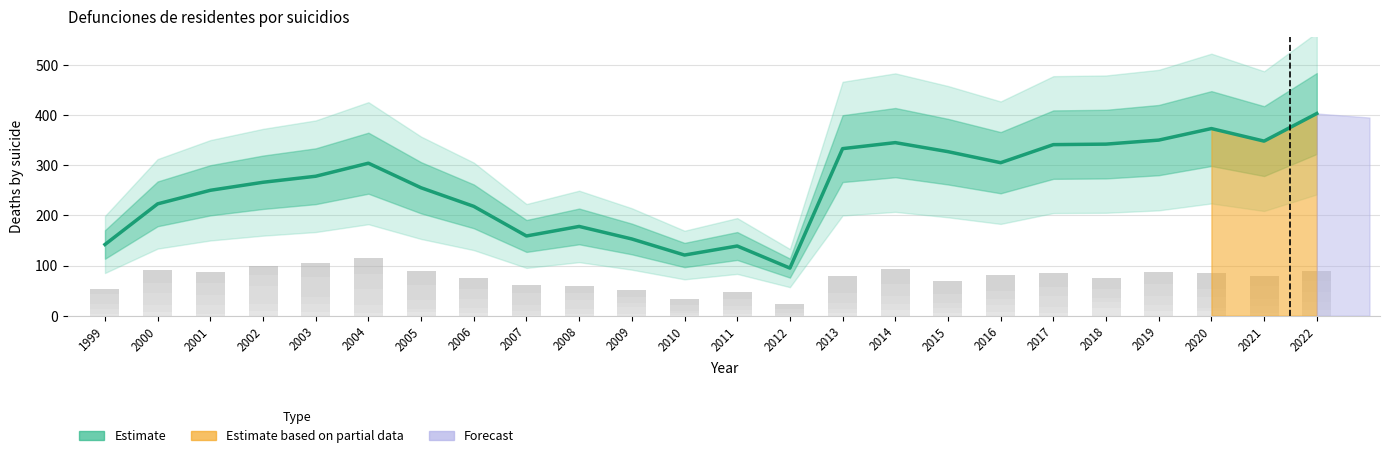

Where does the Total series first go above 278?

2004